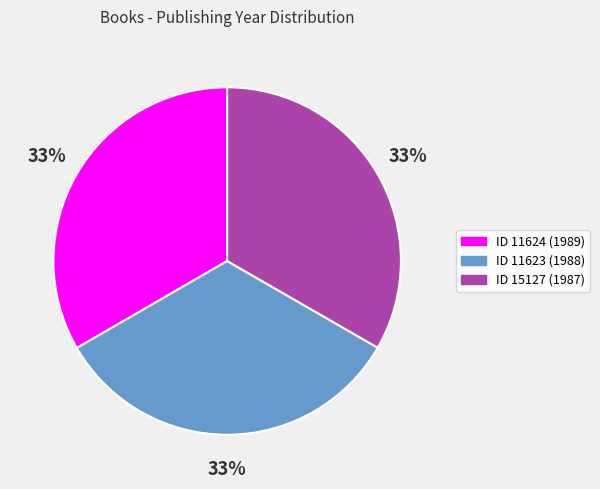

Is there any slice that represents more than half of the pie?

No